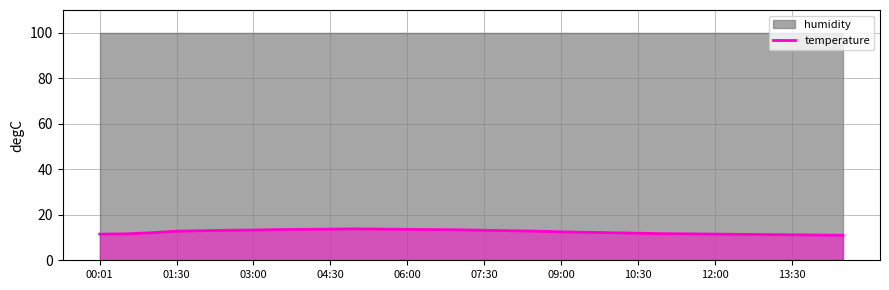

True or false: temperature has a value of 3.3 at 06:00.

False